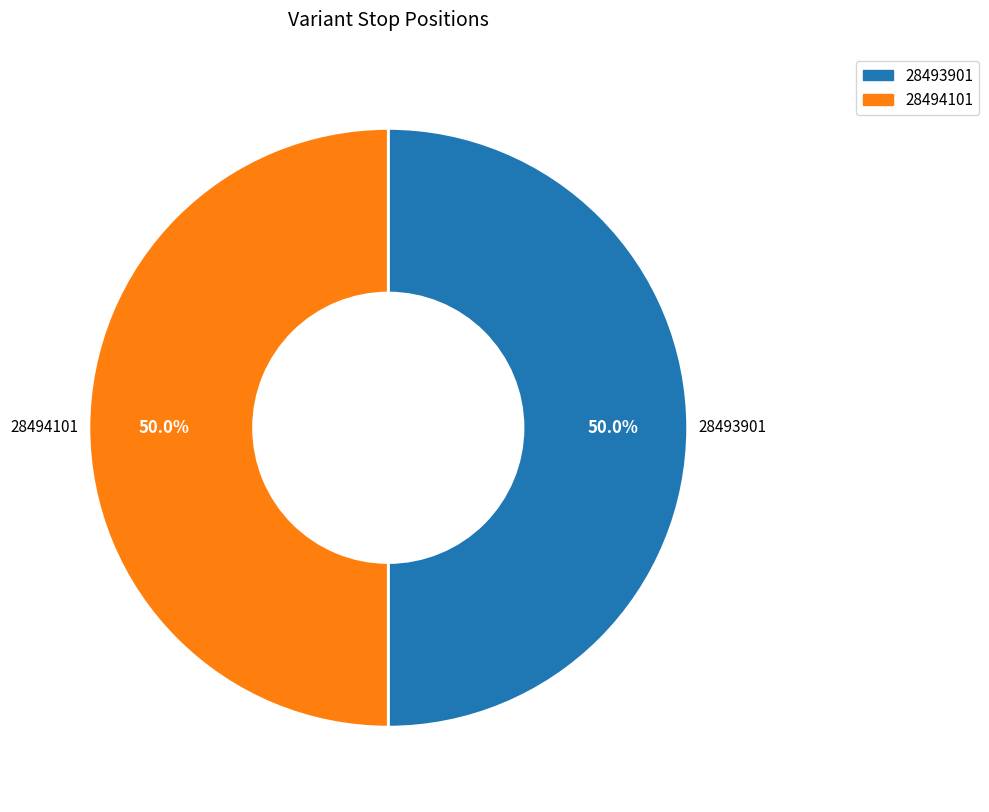

To the nearest percent, what percentage of the pie is 28494101?

50%